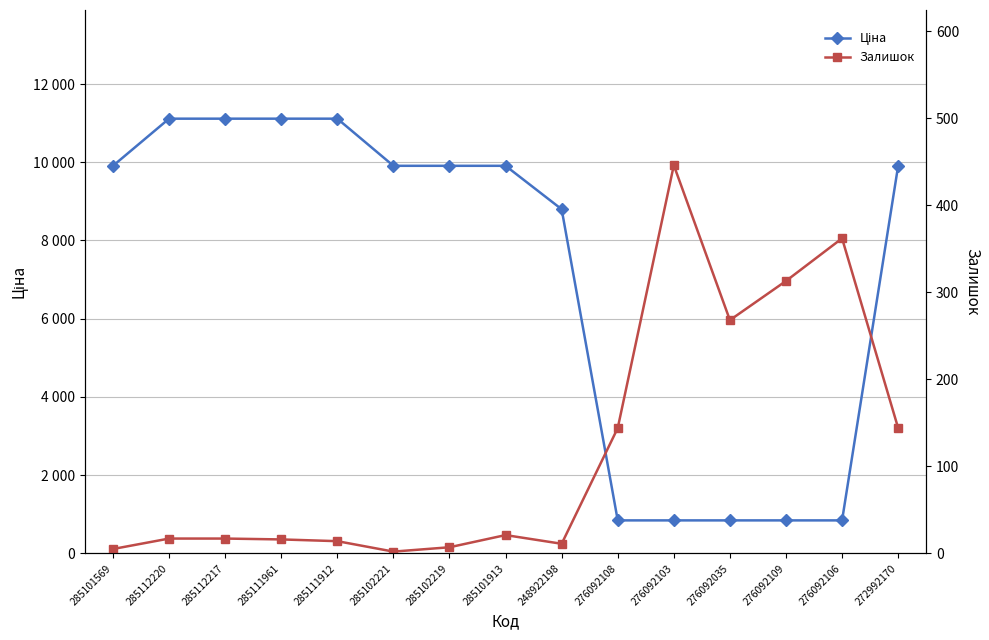

What are all the series names shown in the legend?

Ціна, Залишок